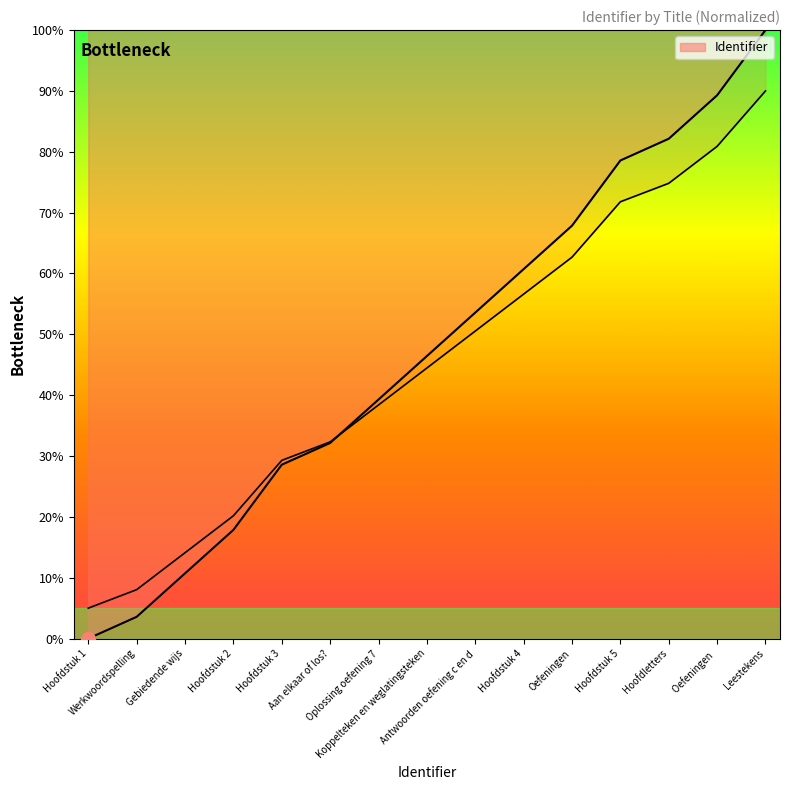

What position from the left is Oplossing oefening 7?

7